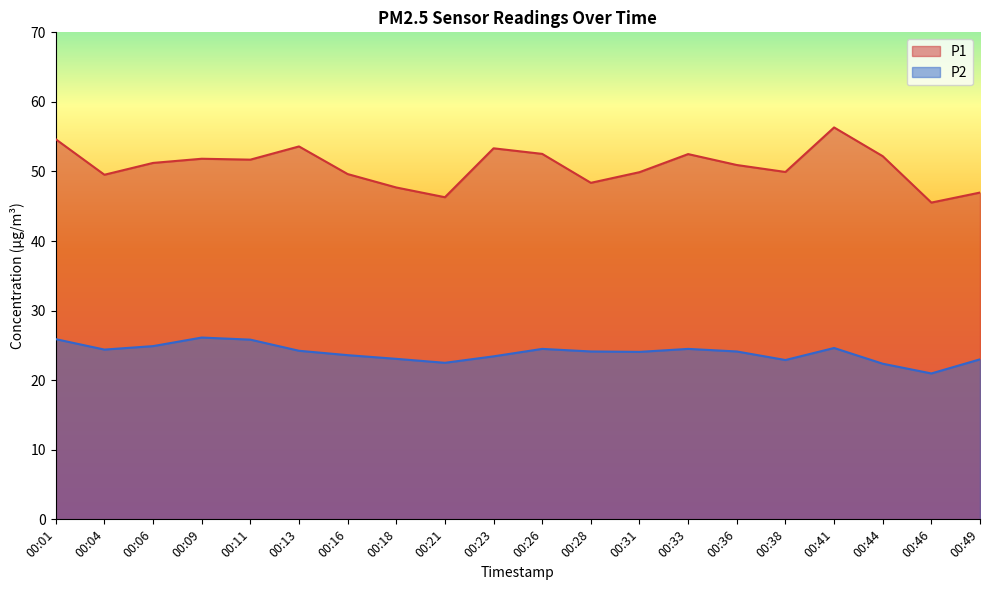

Reading right to left, transcribe all the data shown in this chart.

P1: 00:49=47.0	00:46=45.5	00:44=52.2	00:41=56.3	00:38=49.9	00:36=50.9	00:33=52.5	00:31=49.9	00:28=48.4	00:26=52.5	00:23=53.3	00:21=46.3	00:18=47.7	00:16=49.6	00:13=53.6	00:11=51.7	00:09=51.8	00:06=51.2	00:04=49.5	00:01=54.6
P2: 00:49=23.0	00:46=21.0	00:44=22.4	00:41=24.6	00:38=22.9	00:36=24.1	00:33=24.5	00:31=24.1	00:28=24.1	00:26=24.5	00:23=23.4	00:21=22.5	00:18=23.1	00:16=23.6	00:13=24.2	00:11=25.8	00:09=26.1	00:06=24.9	00:04=24.4	00:01=25.9